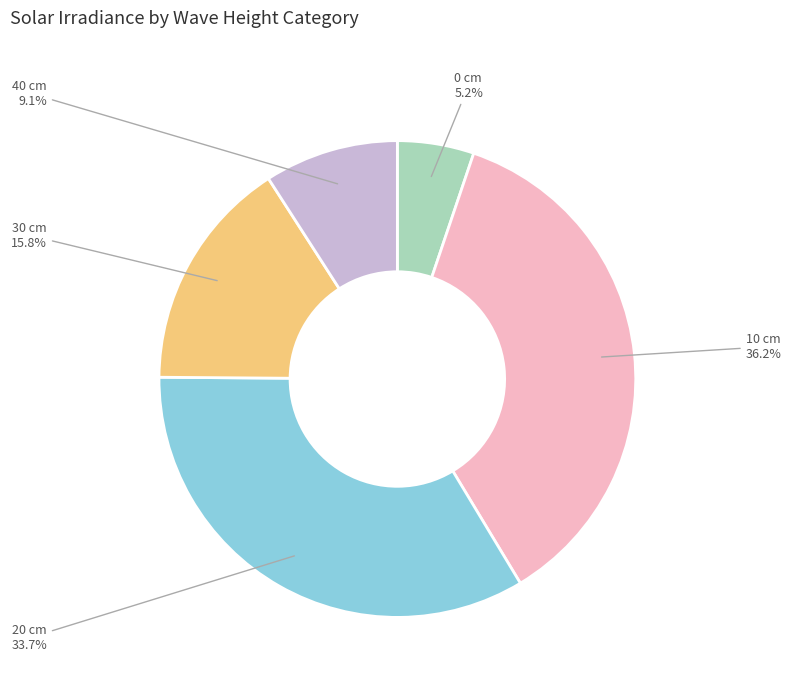

Is there a majority slice in this chart?

No